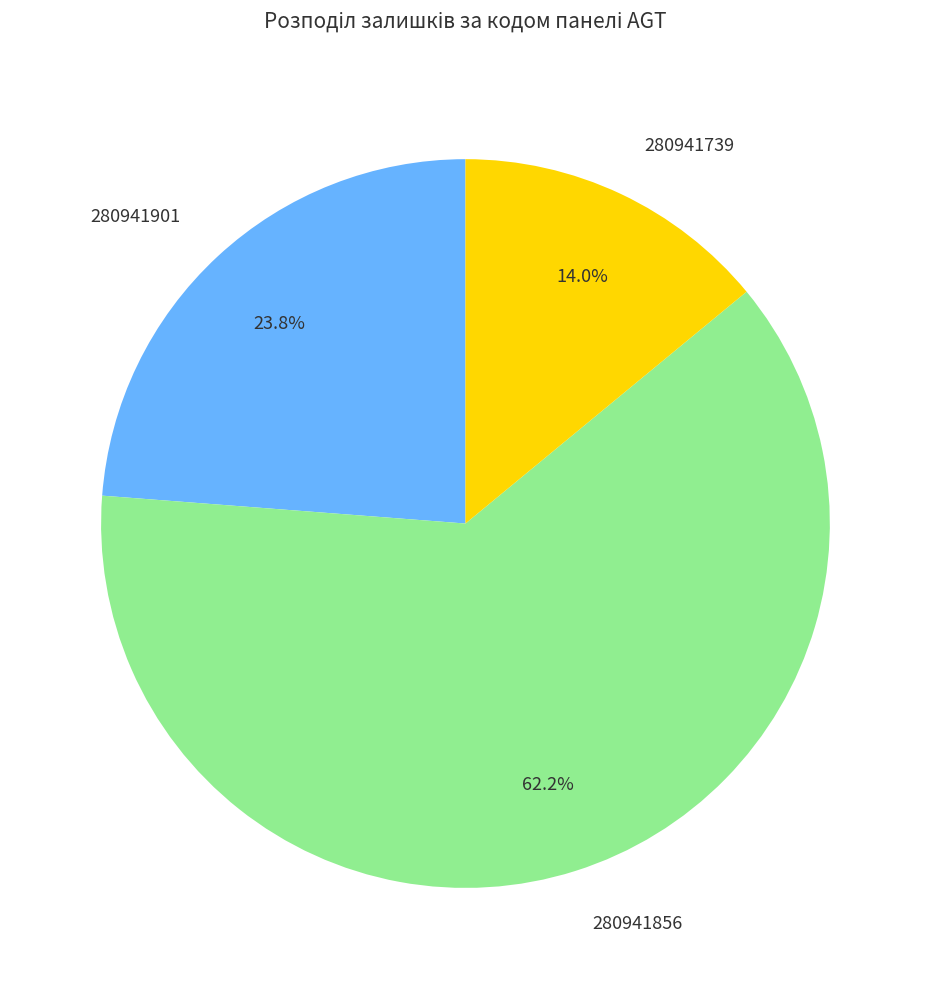

Which slice is the largest?

280941856